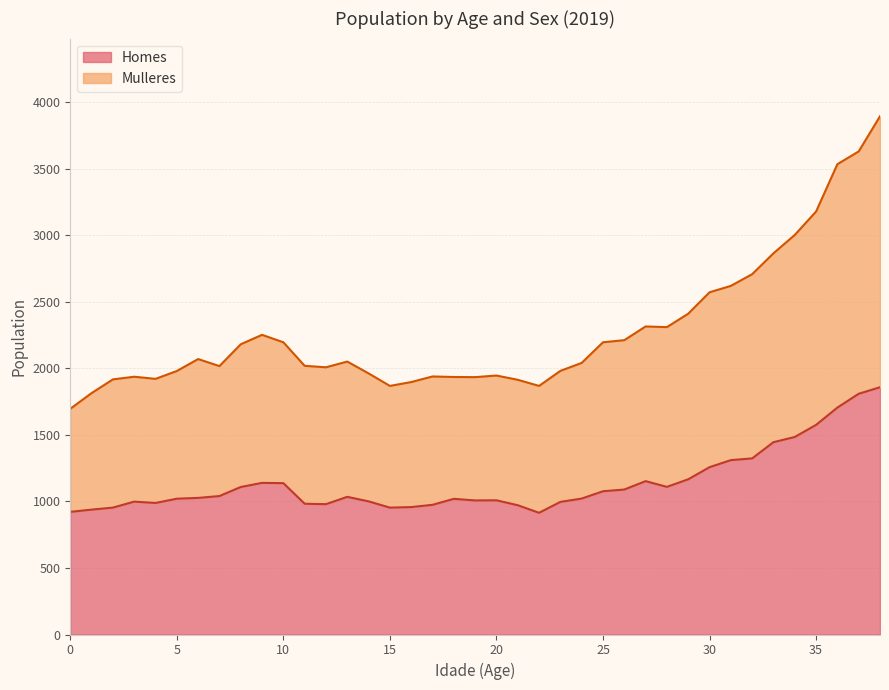

What is the average value of the Homes series?

1141